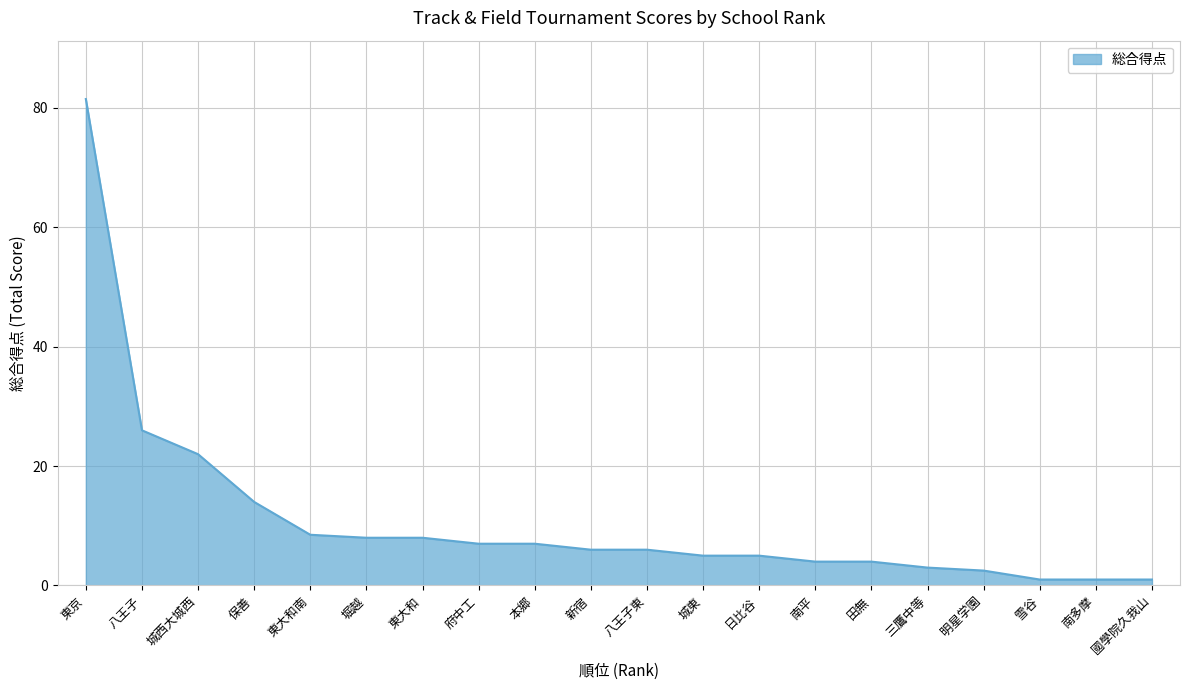

Count the number of categories in the chart.

20